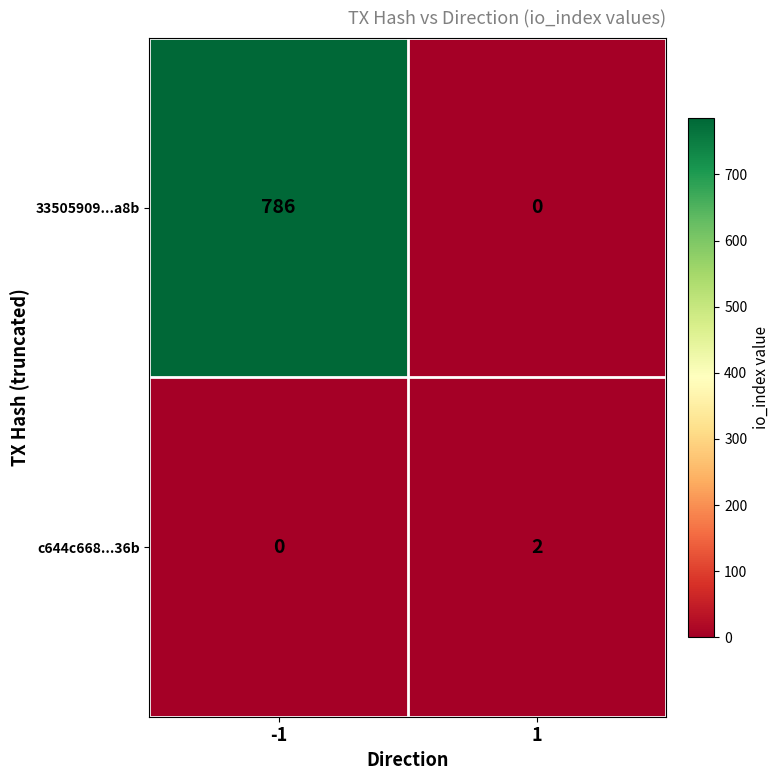

What is the sum of the 33505909...a8b values at 1 and -1?

786